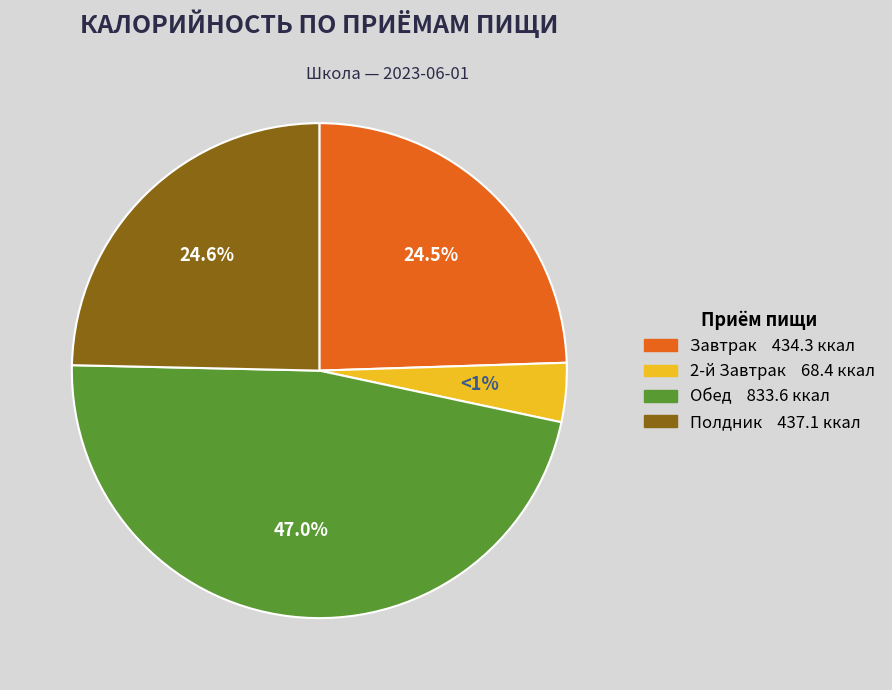

Which slice is the largest?

Обед